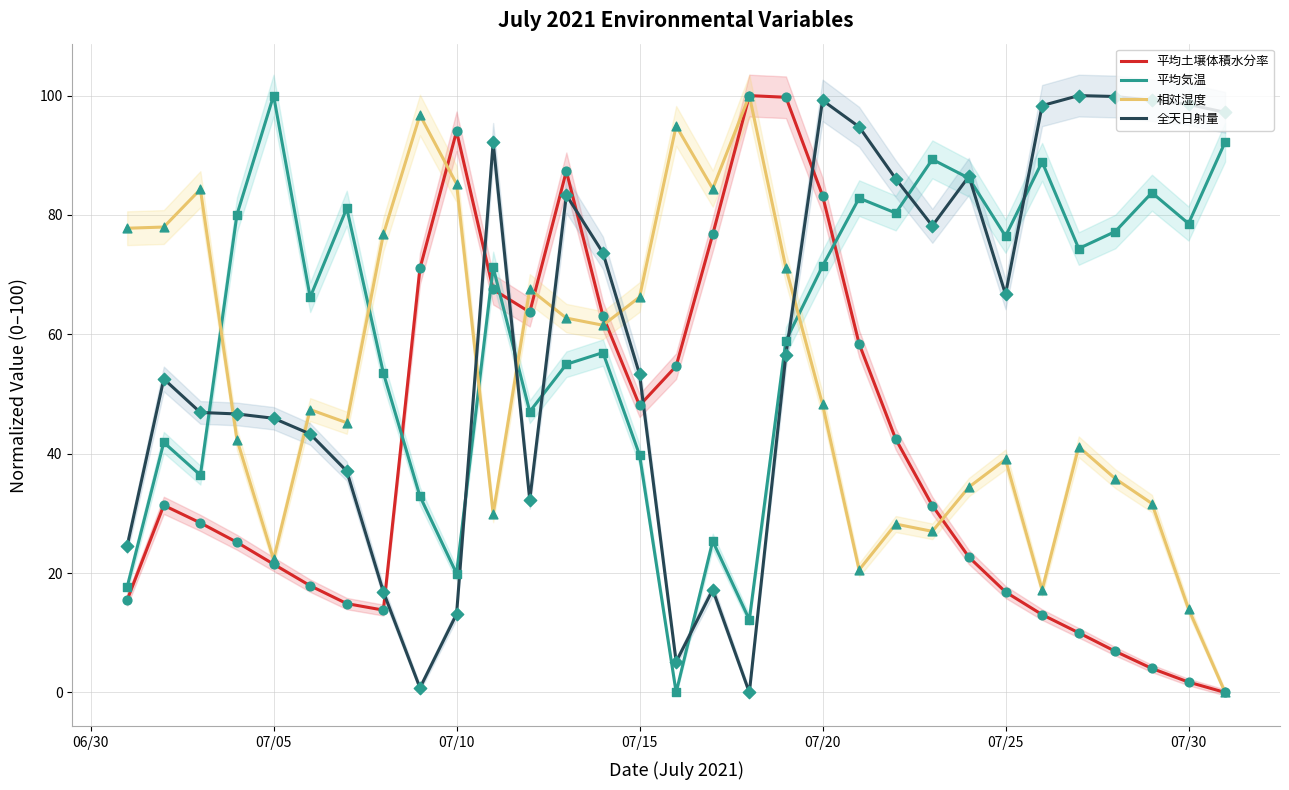

Which series has the widest spread of Y values?

平均土壌体積水分率